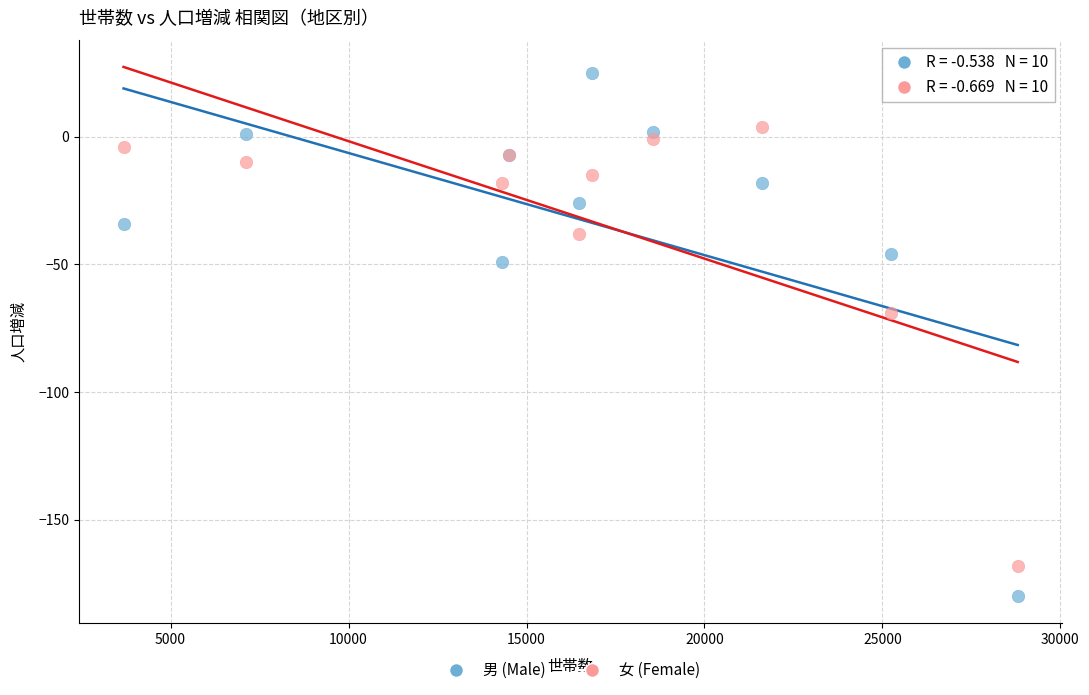

Which series reaches the maximum Y coordinate?

男 (Male)